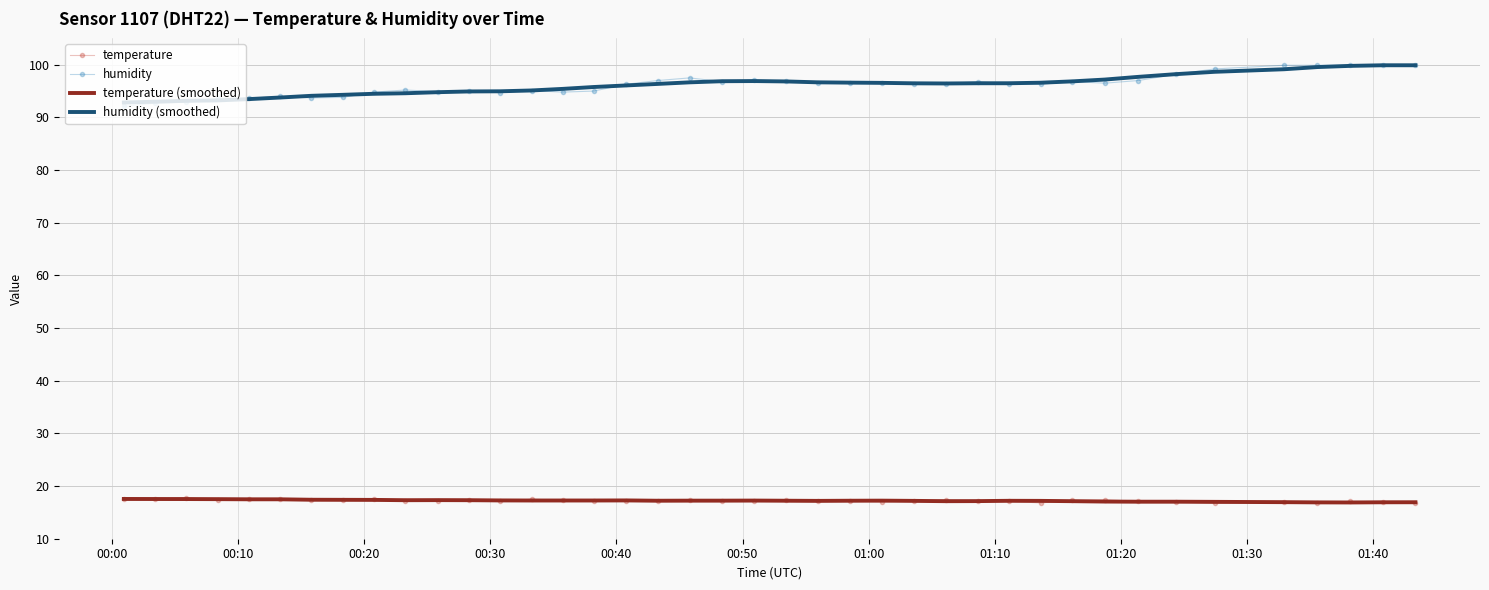

What is the minimum value shown in the chart?

16.7